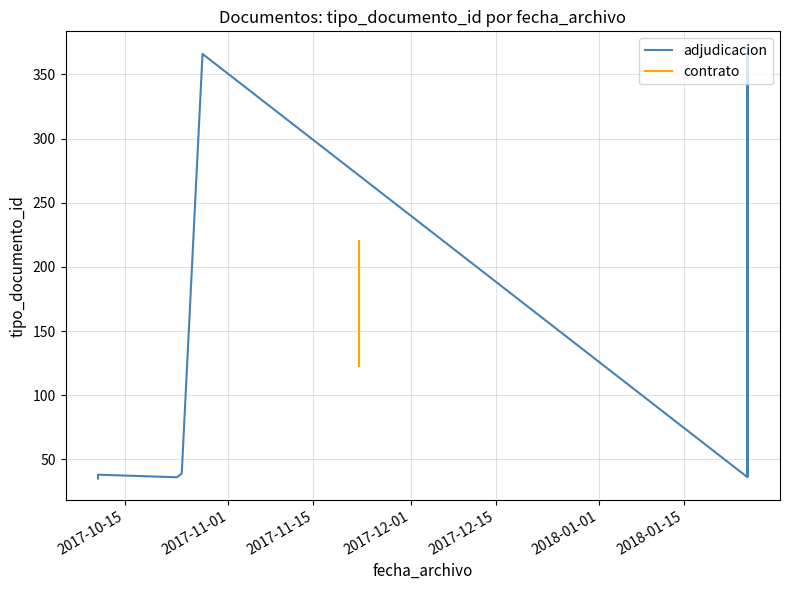

What is the maximum value shown in the chart?

367